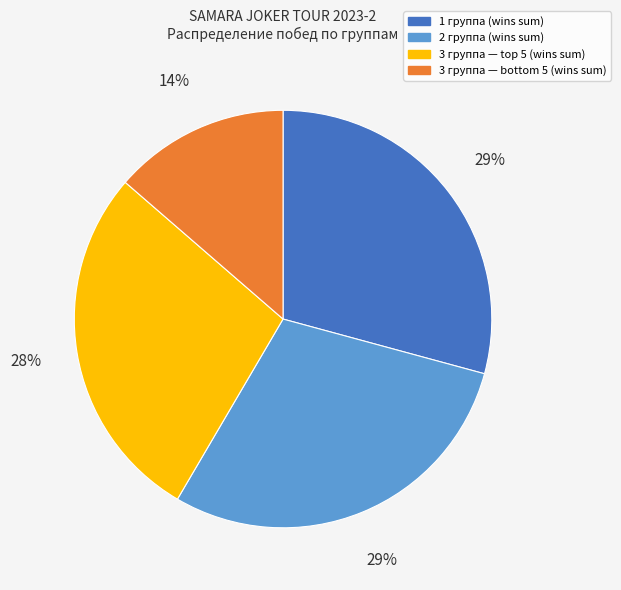

Count the number of slices in the pie.

4